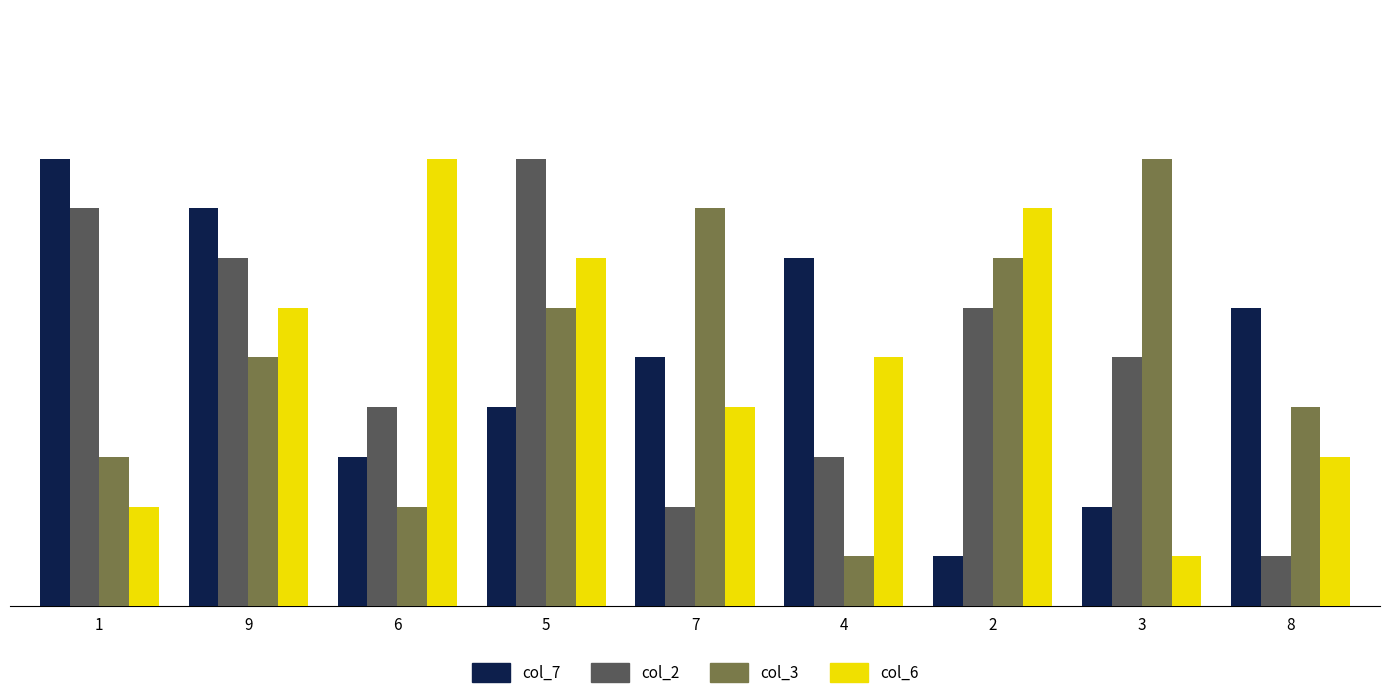

How many bars are there in total?

36